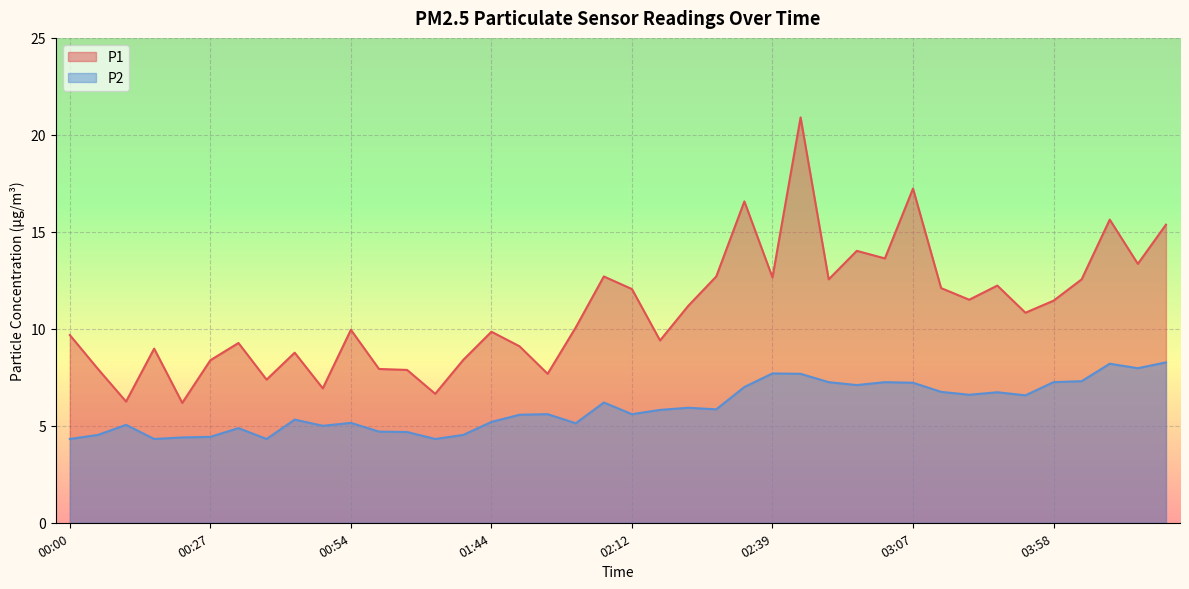

What position from the left is 04:14?

39